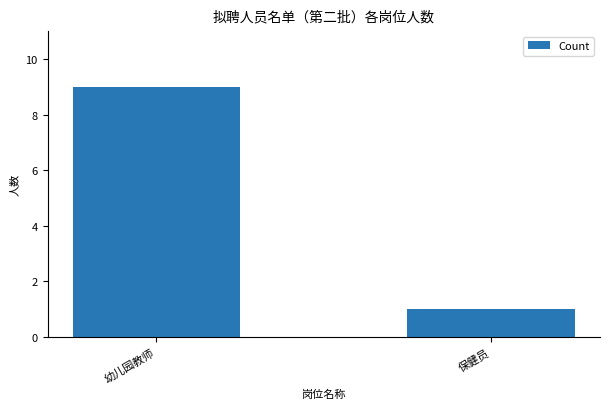

The chart shows a value of 0 at 保健员. True or false?

False